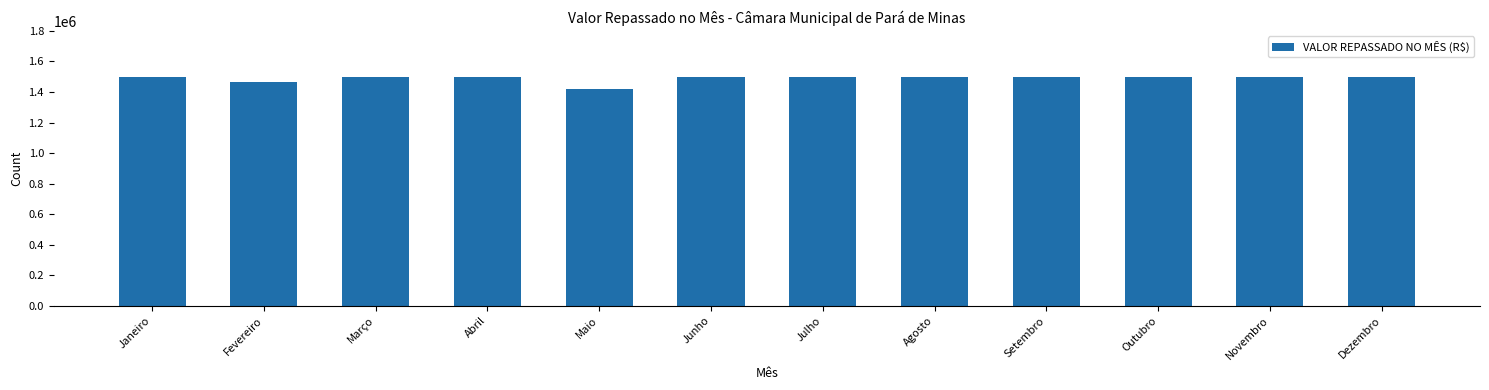

Reading left to right, what are all the values shown in this chart?

1500000.0	1463000.0	1500000.0	1500000.0	1420851.4	1500000.0	1500000.0	1500000.0	1500000.0	1500000.0	1500000.0	1500000.0